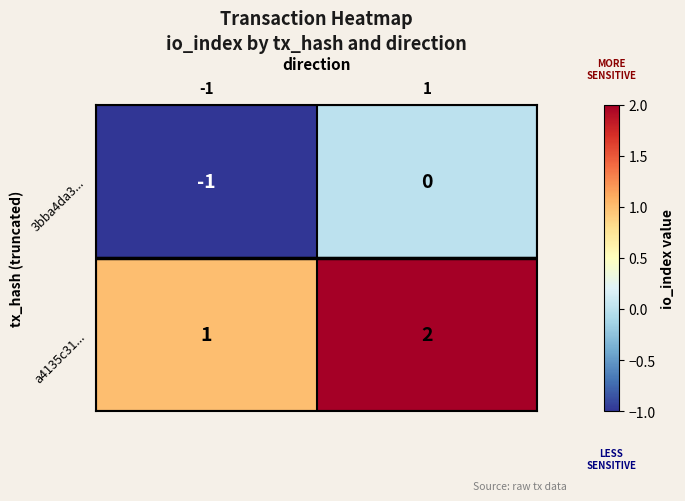

How many values in the a4135c31... series are below 2?

1